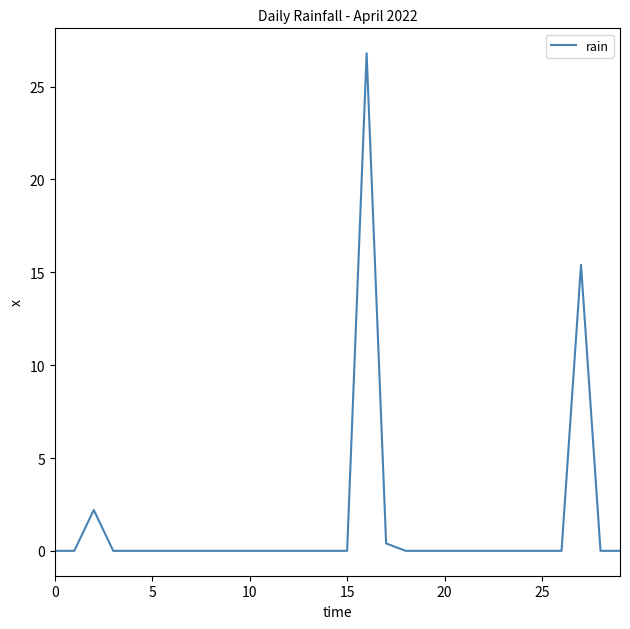

What is the maximum value shown in the chart?

26.8